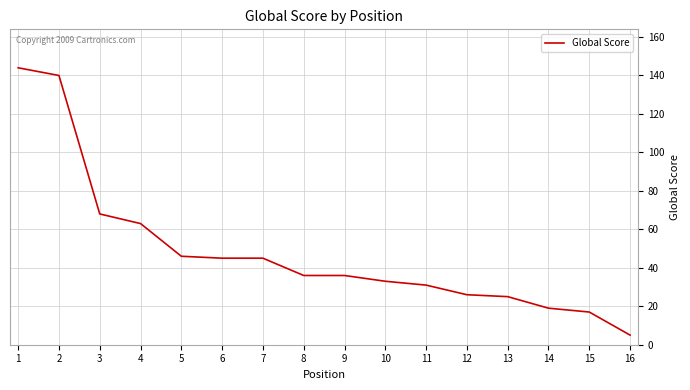

Where is the data nearest to the value 74?

3